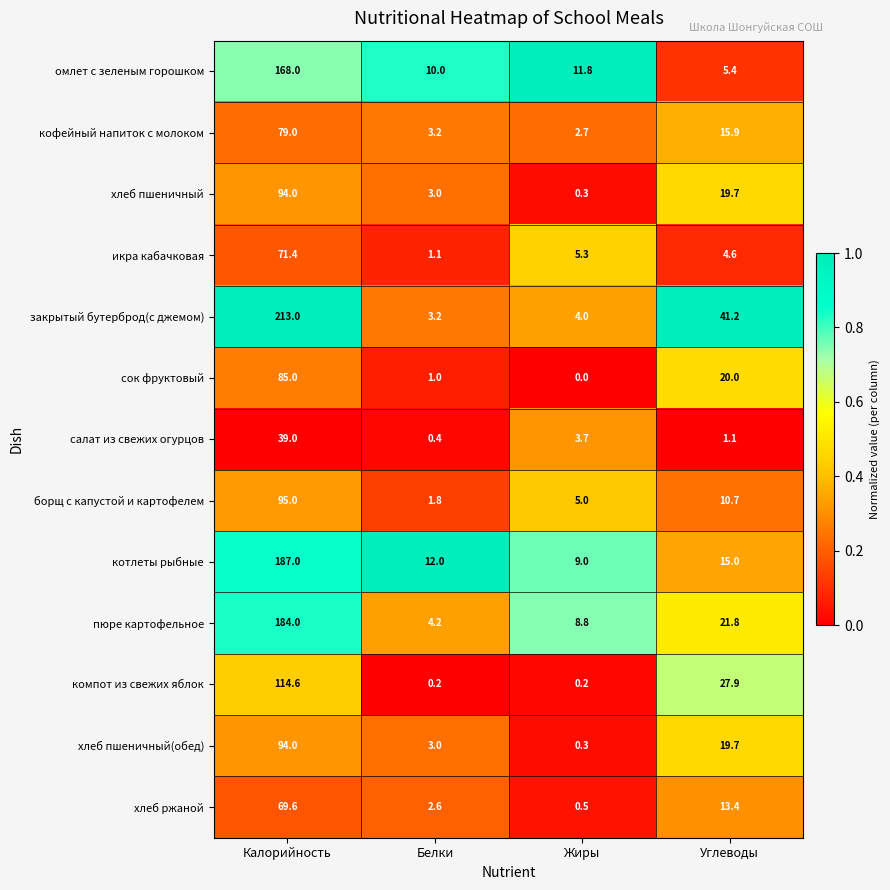

What is the difference between the maximum and minimum values in the омлет с зеленым горошком series?

162.6